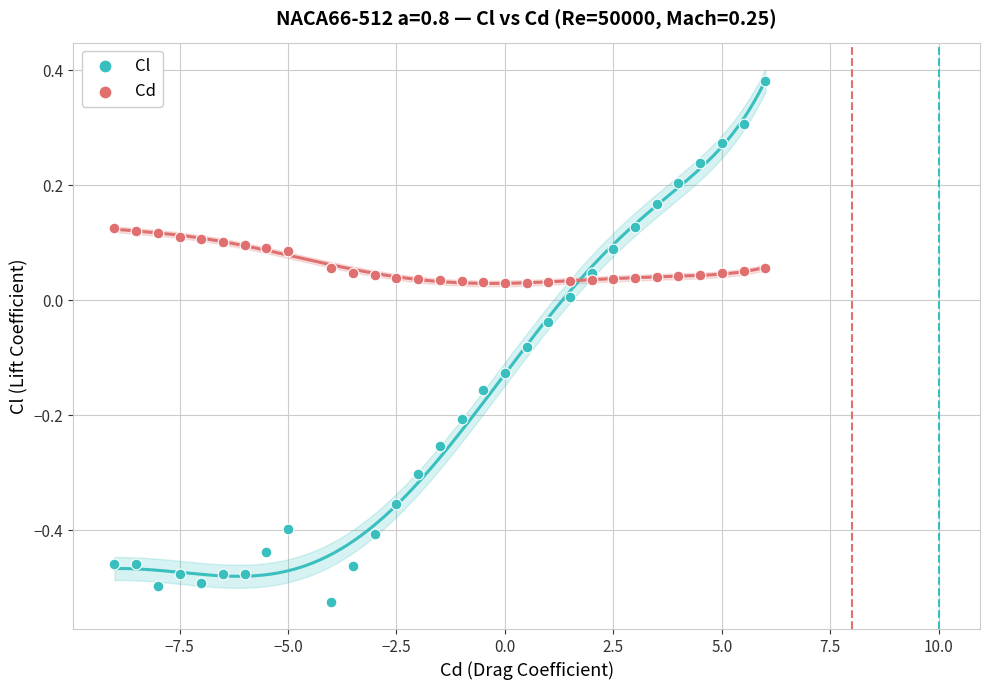

Across all data points, what is the range of Y values (max minus min)?

0.9